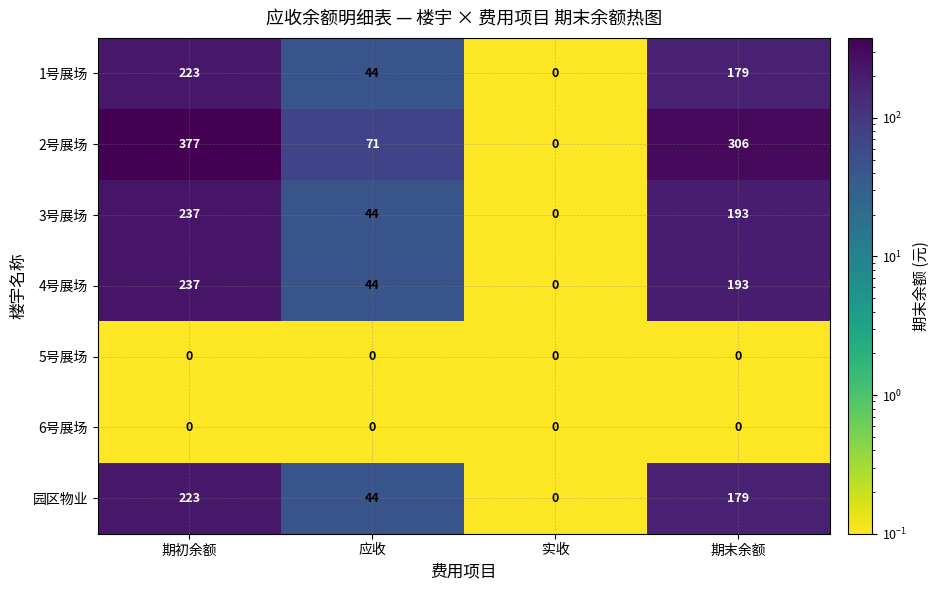

The 2号展场 series shows 155 at 期初余额. True or false?

False